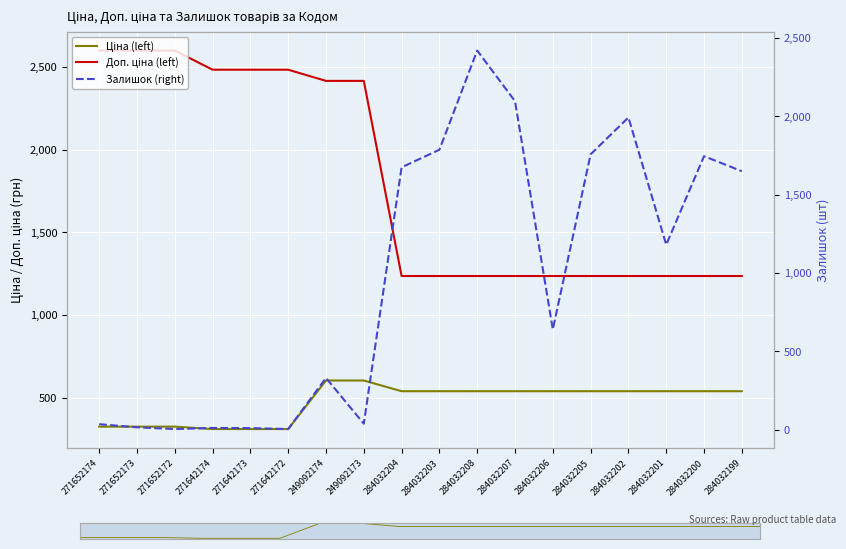

What is the difference between the Ціна (left) values at 249092173 and 284032200?

64.7